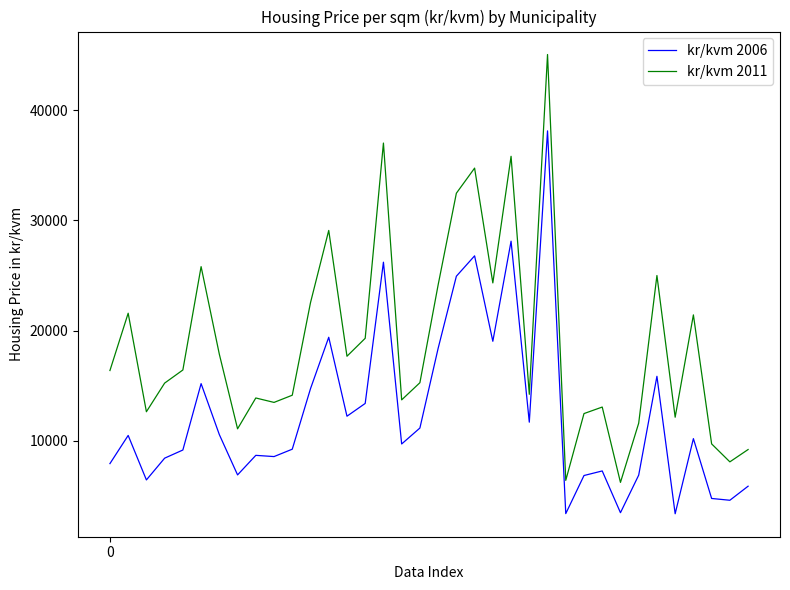

What is the difference between the maximum and minimum values in the kr/kvm 2006 series?

34743